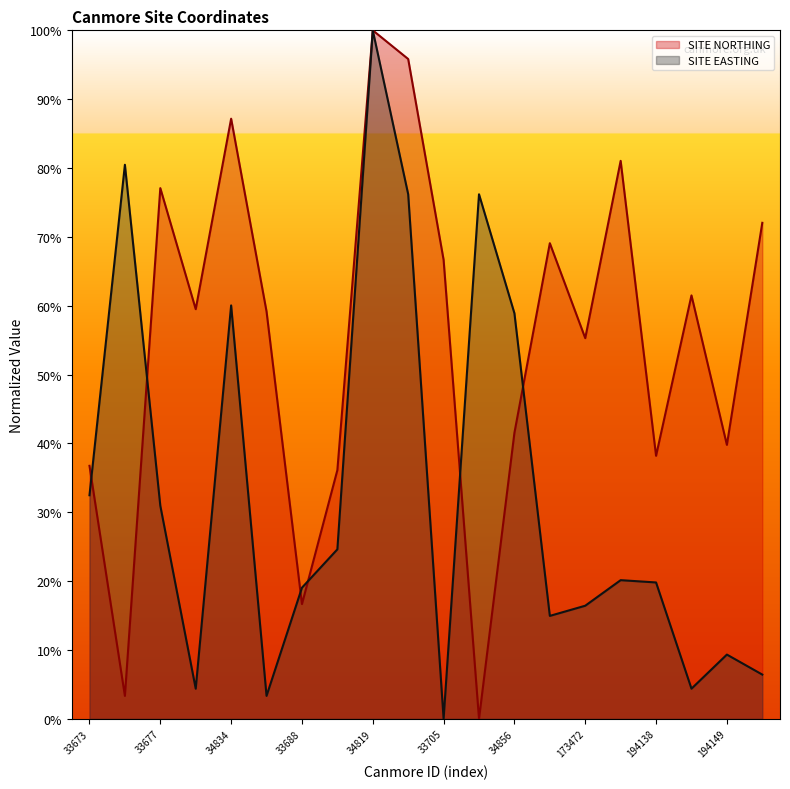

What are all the series names shown in the legend?

SITE NORTHING, SITE EASTING